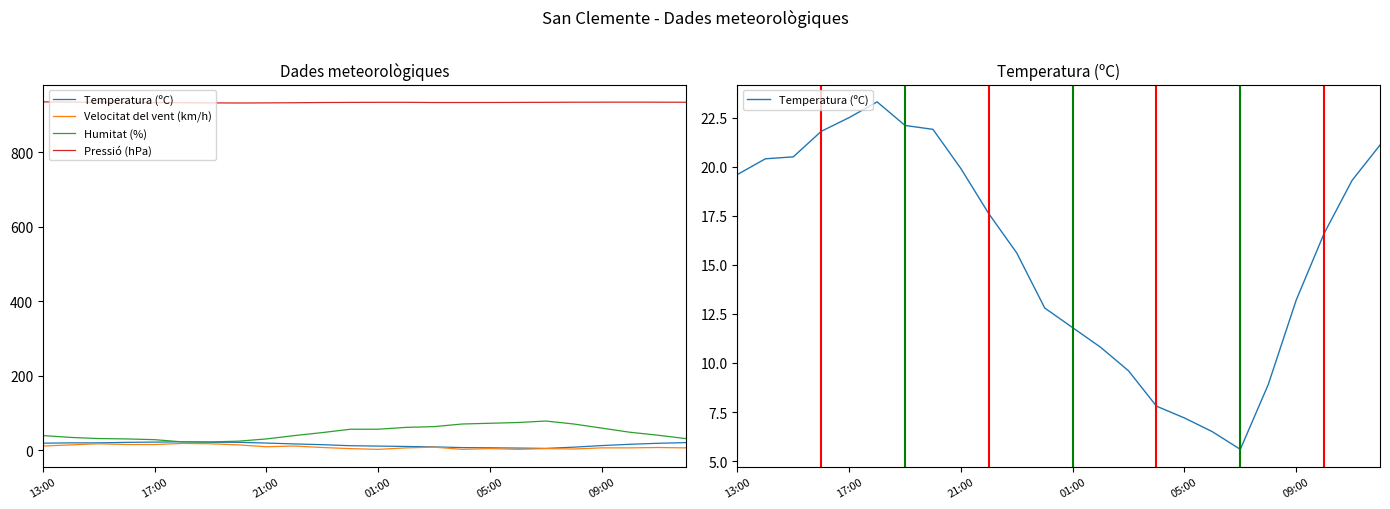

At how many categories does at least one series exceed 262?

24